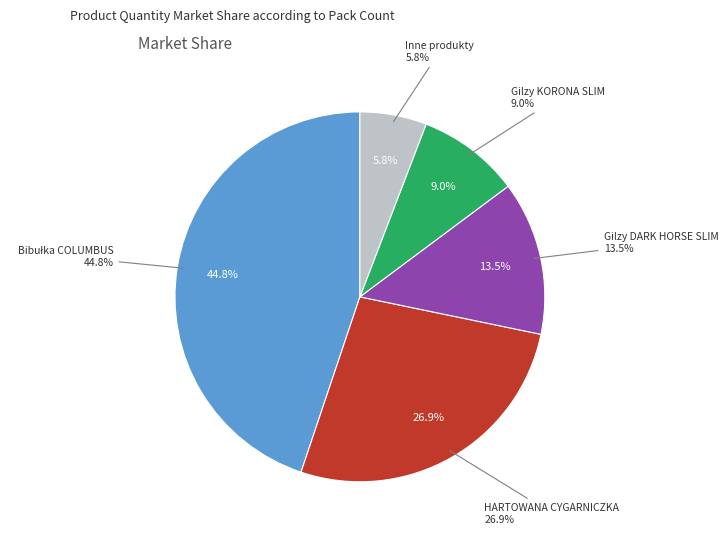

Which slice is the largest?

Bibułka COLUMBUS